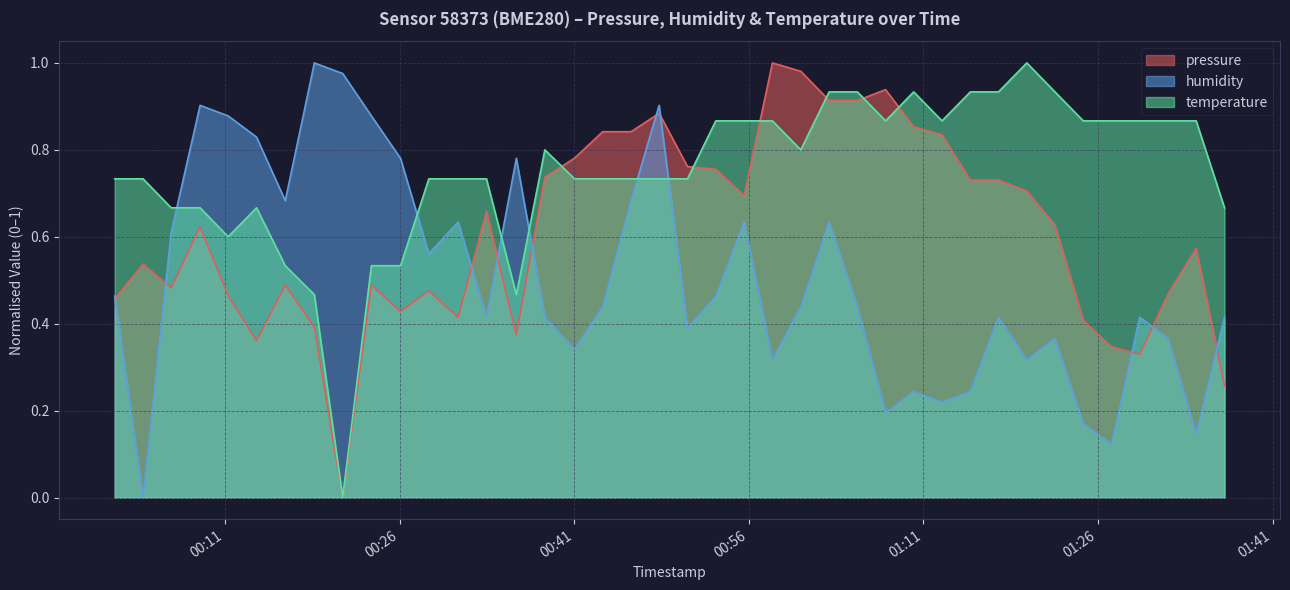

At 2023-02-01T00:50:44, list the series in order from smallest to largest.

humidity, temperature, pressure